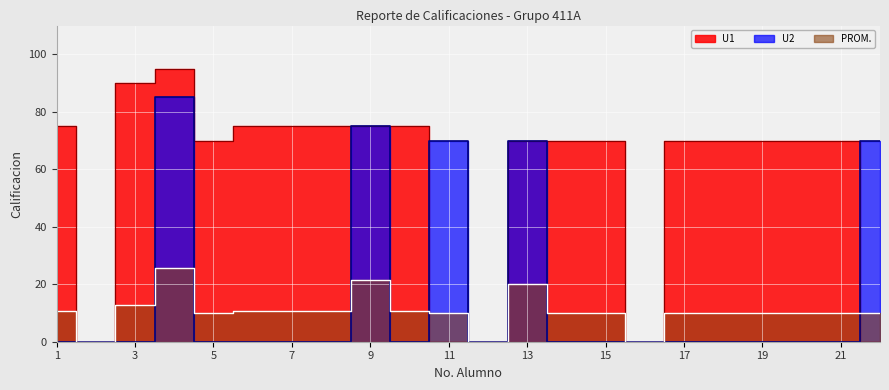

At which category does the chart reach its minimum across all series?

2